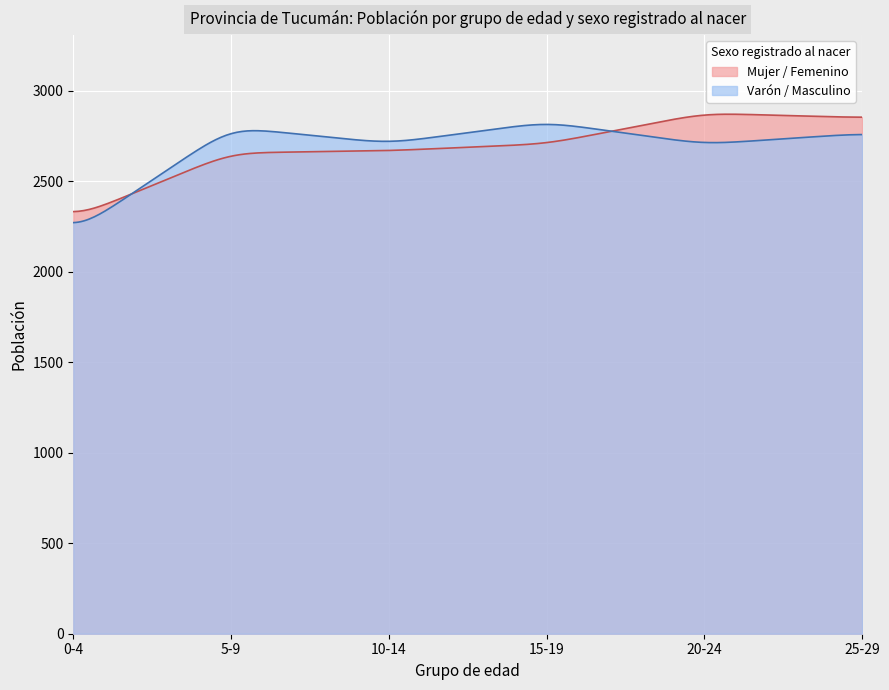

Reading left to right, extract all data points from this chart.

Mujer / Femenino: 0-4=2297	5-9=2657	10-14=2669	15-19=2707	20-24=2876	25-29=2852
Varón / Masculino: 0-4=2214	5-9=2799	10-14=2710	15-19=2827	20-24=2705	25-29=2764